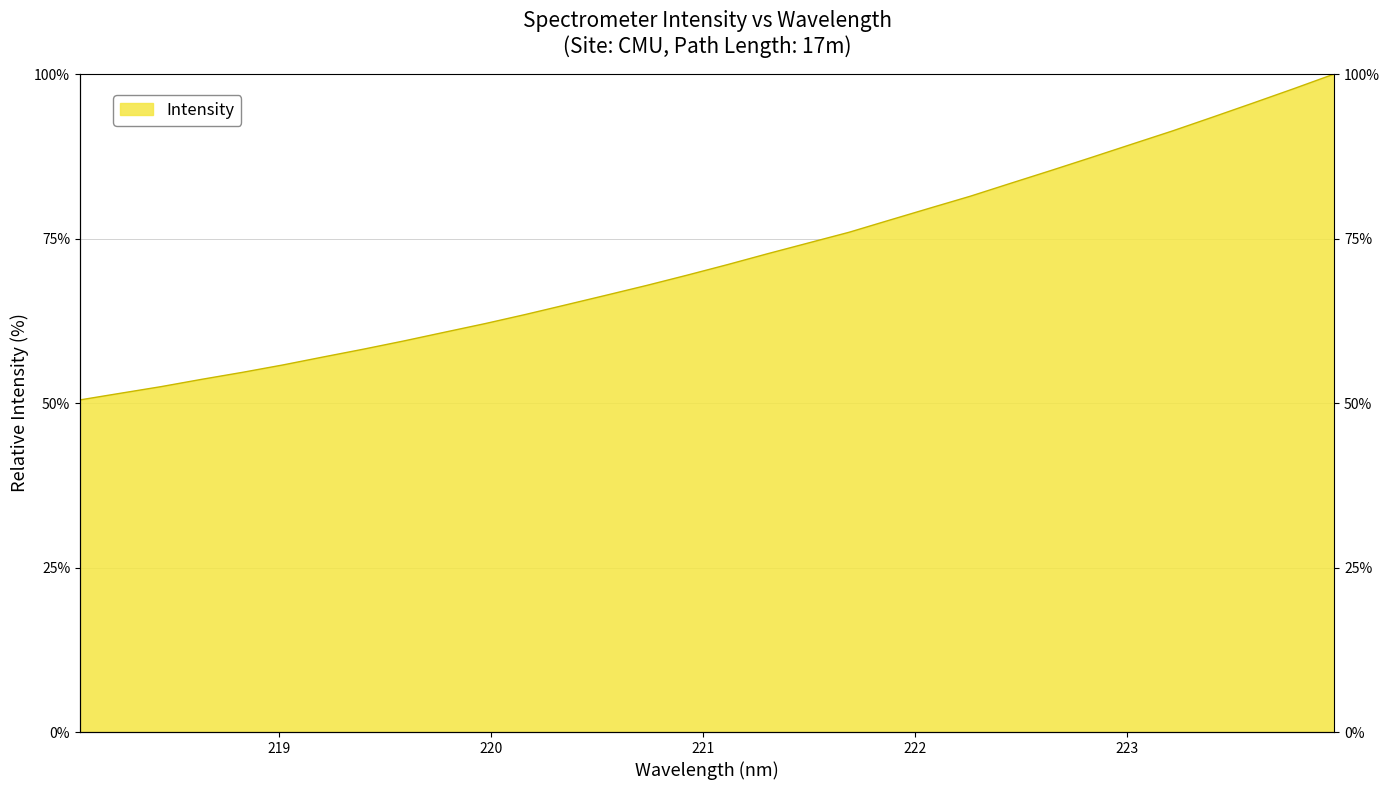

The chart shows a value of 62.1 at 219.9712. True or false?

True